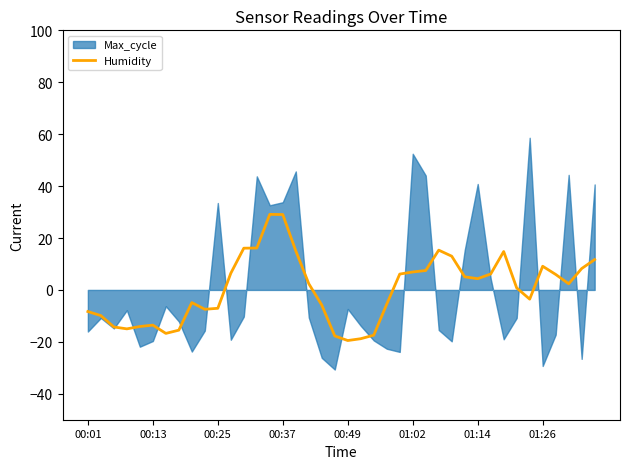

What is the minimum value for Humidity?

-19.5